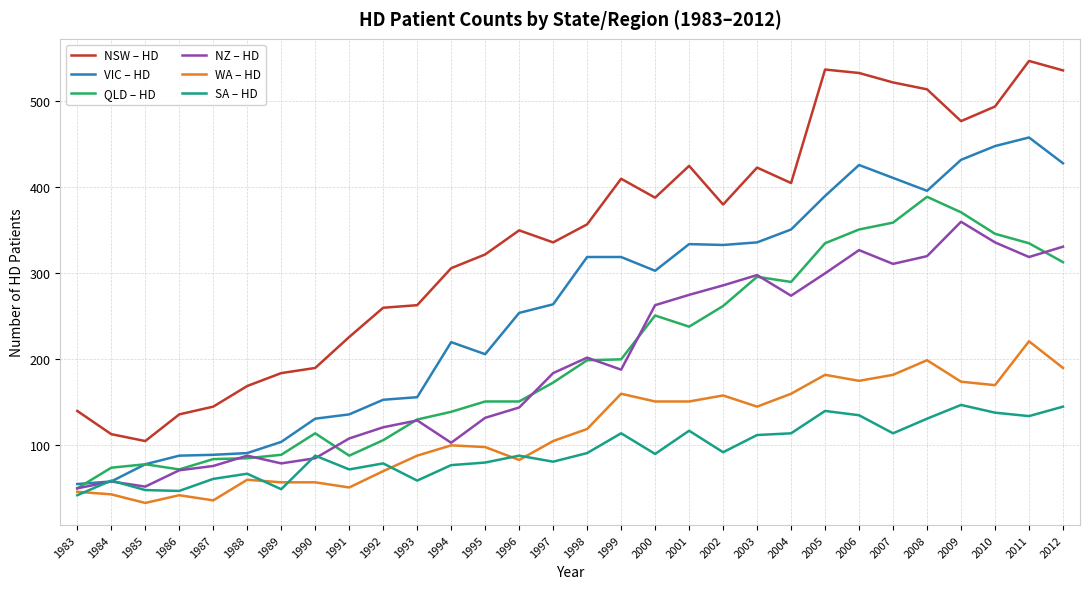

At which category does the chart reach its peak across all series?

2011